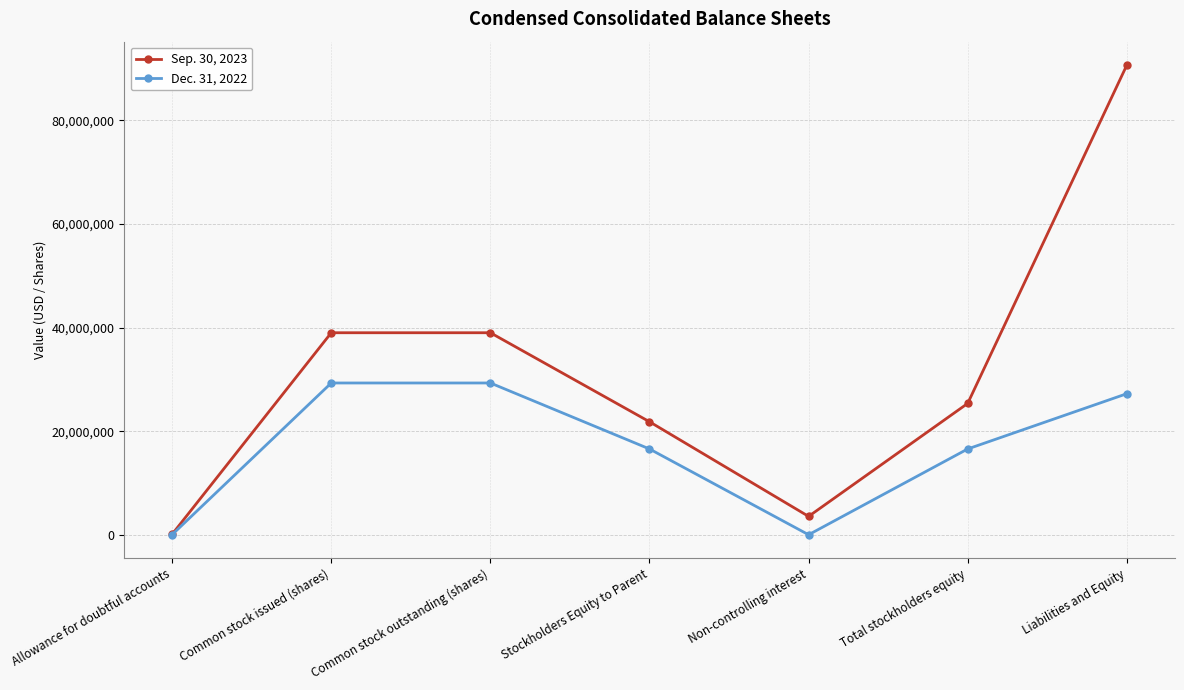

Rank the series by their maximum value, from highest to lowest.

Sep. 30, 2023, Dec. 31, 2022